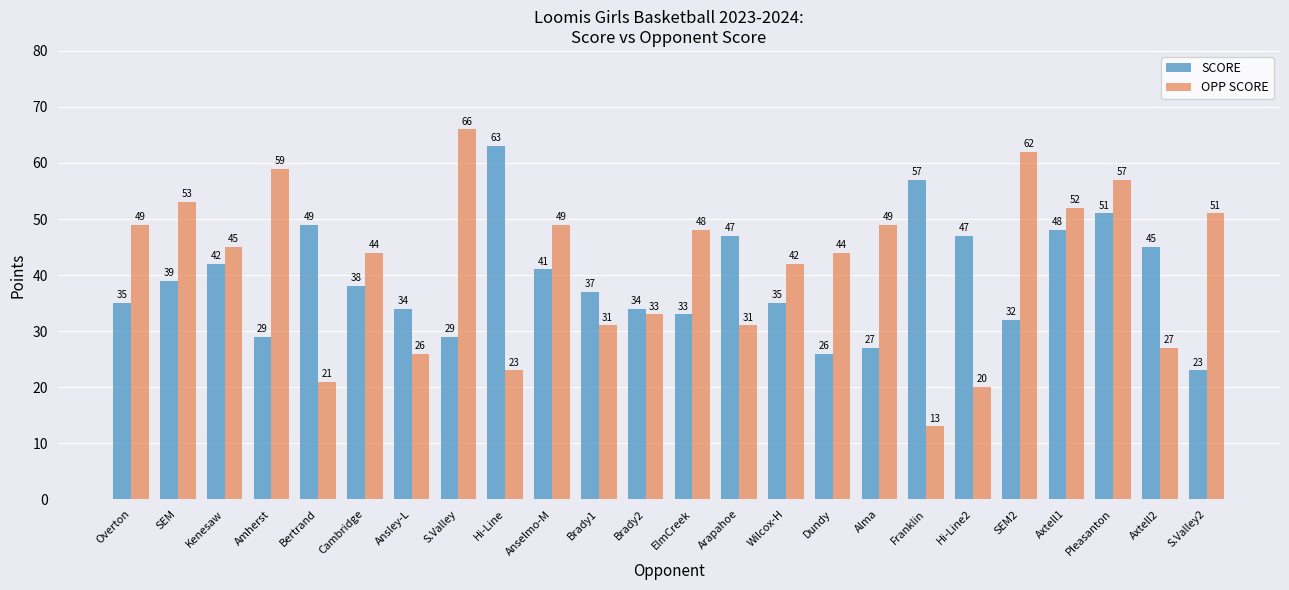

At how many categories does at least one series exceed 39?

21